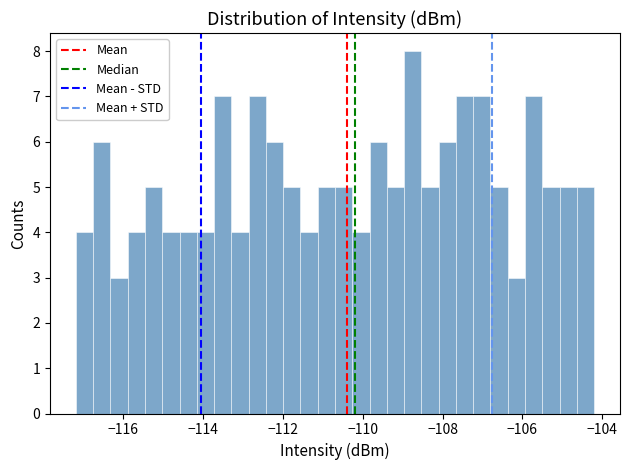

Read against the x-axis, roughly where is the centre of the tallest bar?

-108.8